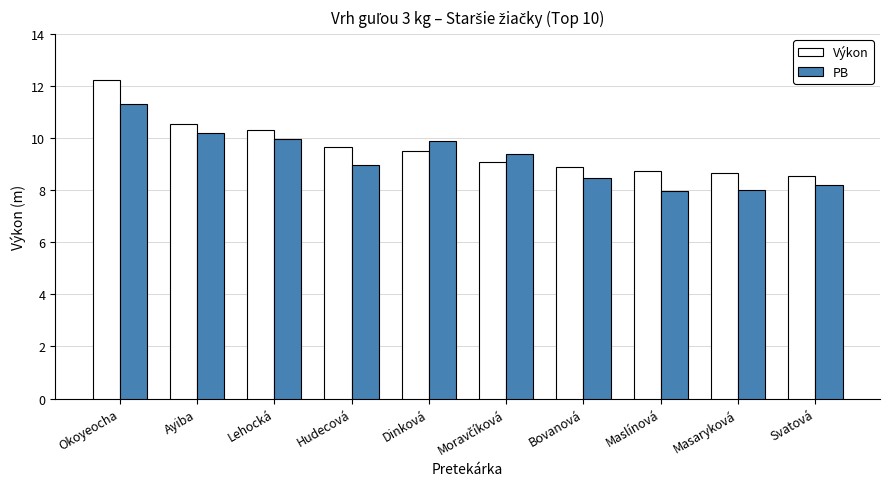

At how many categories does at least one series exceed 10?

3